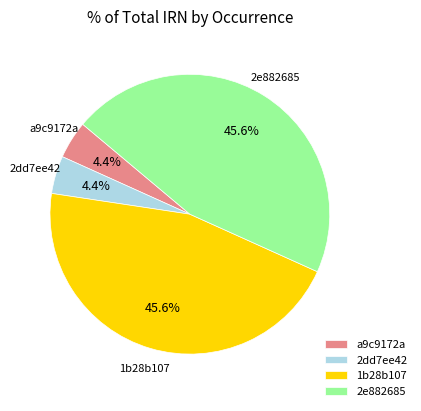

To the nearest percent, what is the difference between the 2e882685 and a9c9172a slice percentages?

41%